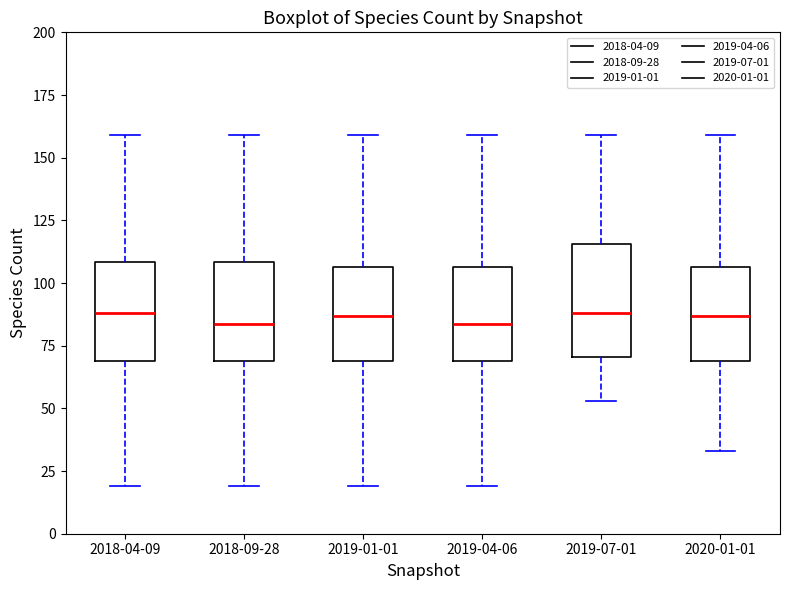

Reading left to right, read every box against the y-axis: the position of its median line, the range the box covers, and the ends of its whiskers. The values are not printed on the chart, so give them approximately, as read against the axis.

2018-04-09: median 90, box 70 to 110, whiskers 20 to 160
2018-09-28: median 85, box 70 to 110, whiskers 20 to 160
2019-01-01: median 85, box 70 to 105, whiskers 20 to 160
2019-04-06: median 85, box 70 to 105, whiskers 20 to 160
2019-07-01: median 90, box 70 to 115, whiskers 55 to 160
2020-01-01: median 85, box 70 to 105, whiskers 35 to 160